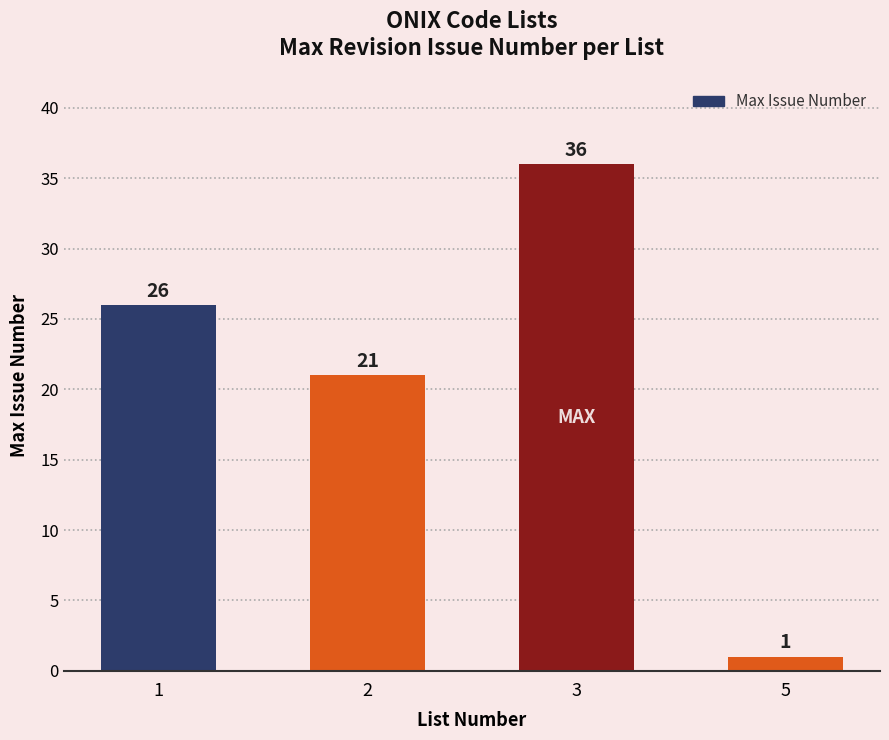

Rank the categories by value from highest to lowest.

3, 1, 2, 5